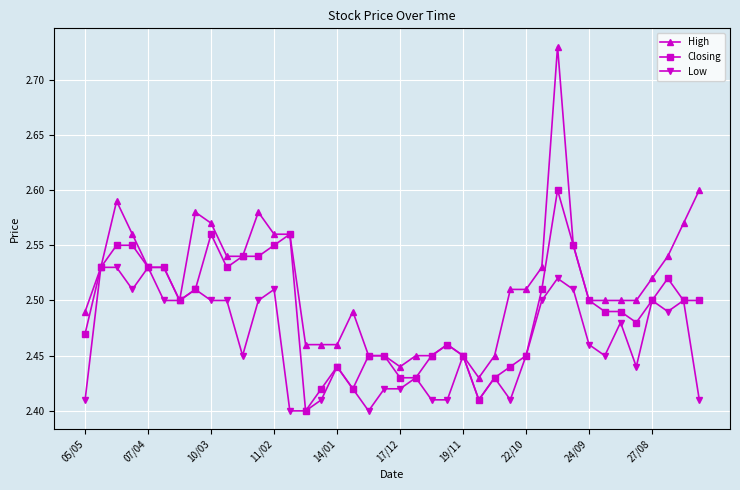

Count the Closing values in the range 2 to 3.

40